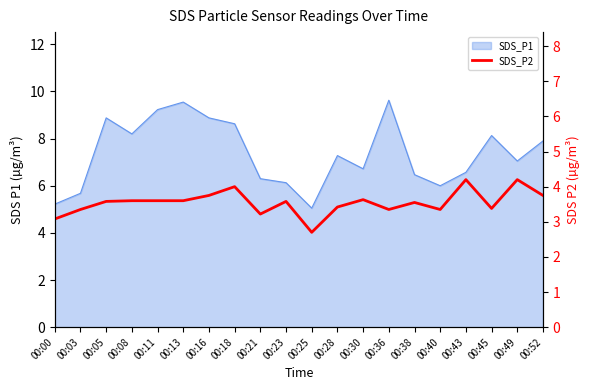

What is the change in value from 00:38 to 00:49?

+0.7